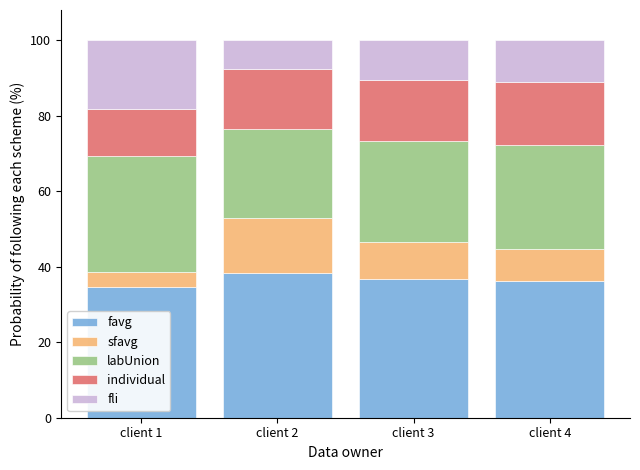

The value of favg at client 1 is 10.4. True or false?

False